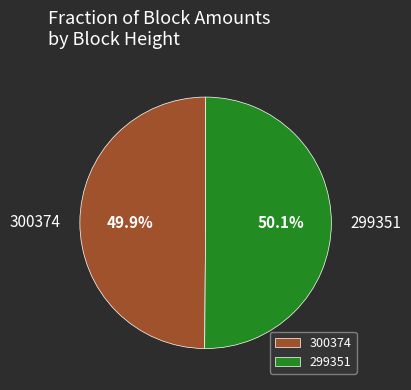

Is there any slice that represents more than half of the pie?

Yes